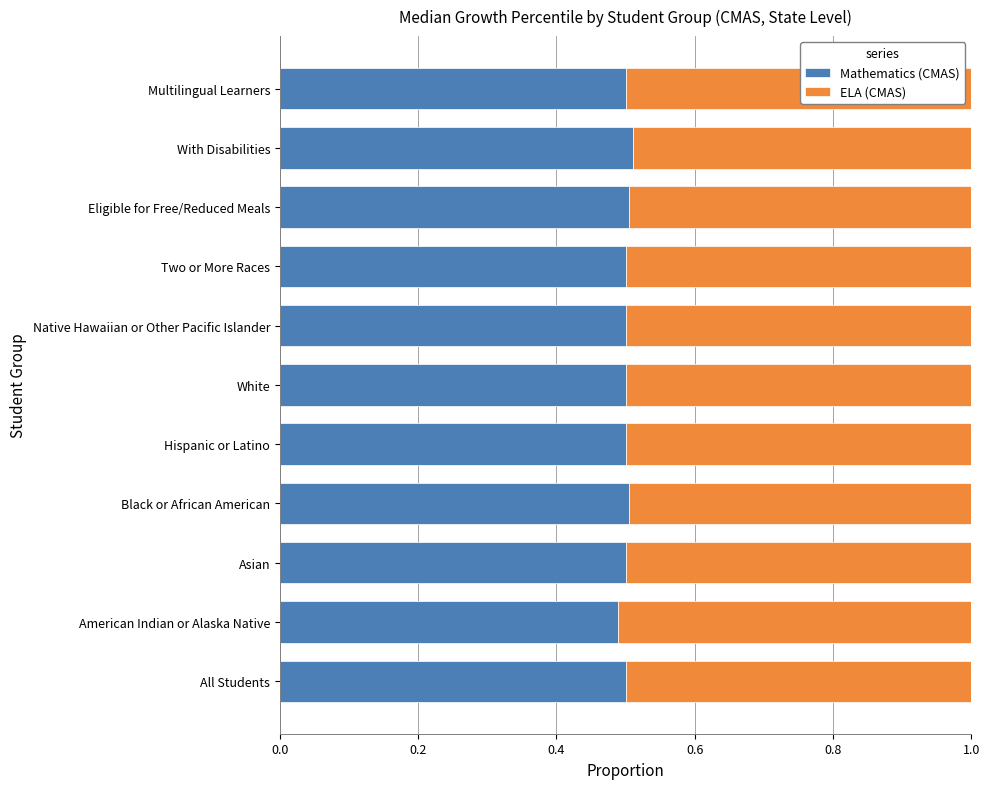

What is the sum of all Mathematics (CMAS) values?

5.5